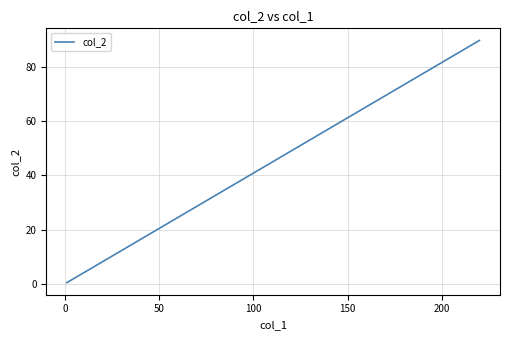

How many lines are shown in the chart?

1